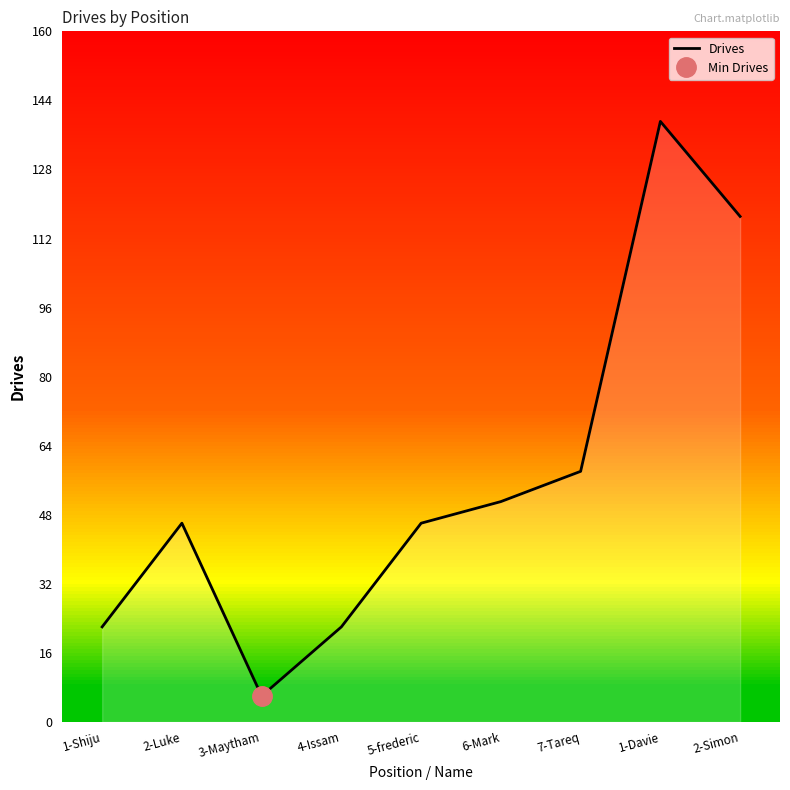

Rank the categories by value from highest to lowest.

1-Davie, 2-Simon, 7-Tareq, 6-Mark, 2-Luke, 5-frederic, 1-Shiju, 4-Issam, 3-Maytham